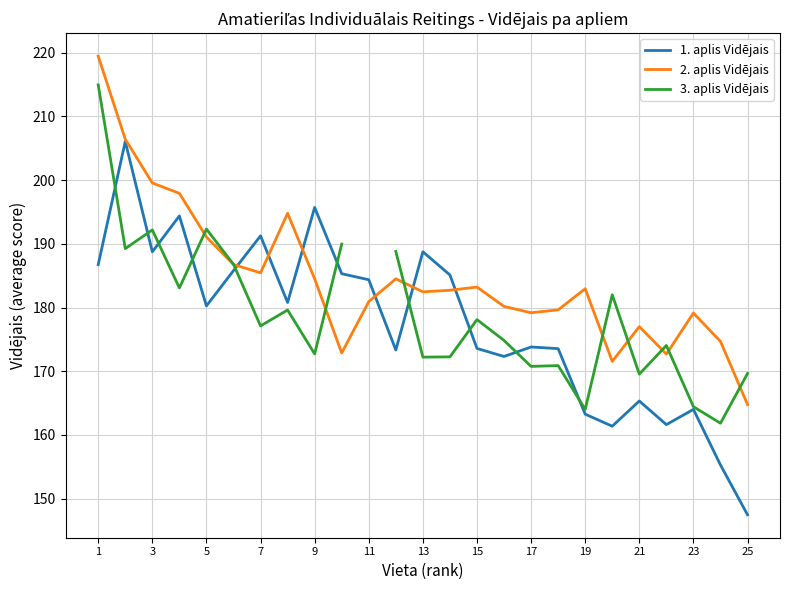

Which category has the lowest value in the 1. aplis Vidējais series?

25